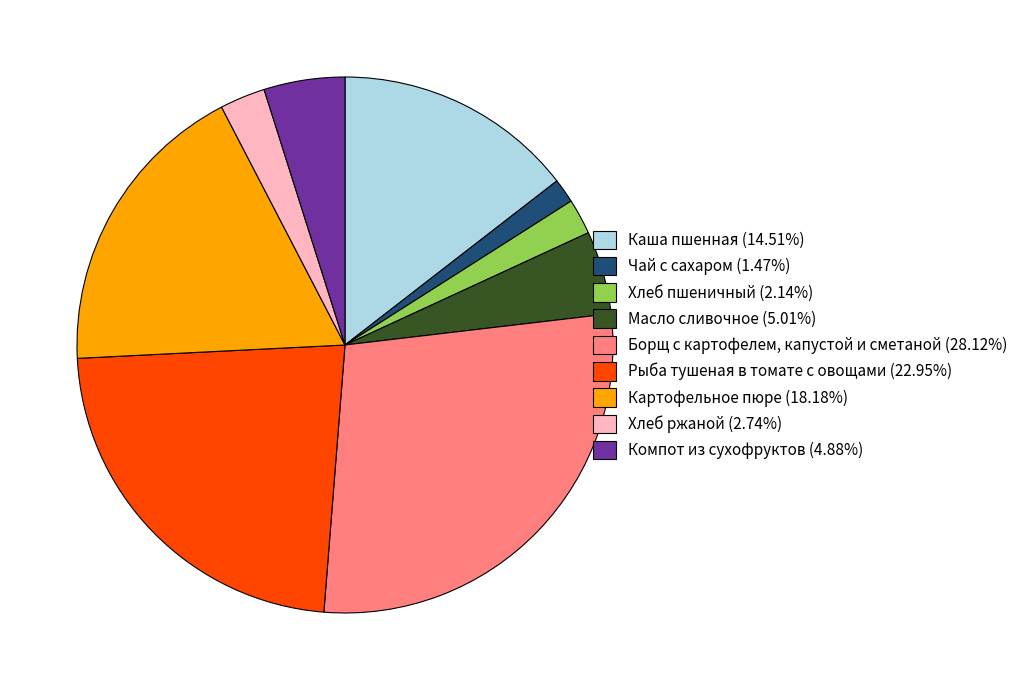

Approximately how many times larger is the value at Компот из сухофруктов (4.88%) compared to Картофельное пюре (18.18%)?

0.3